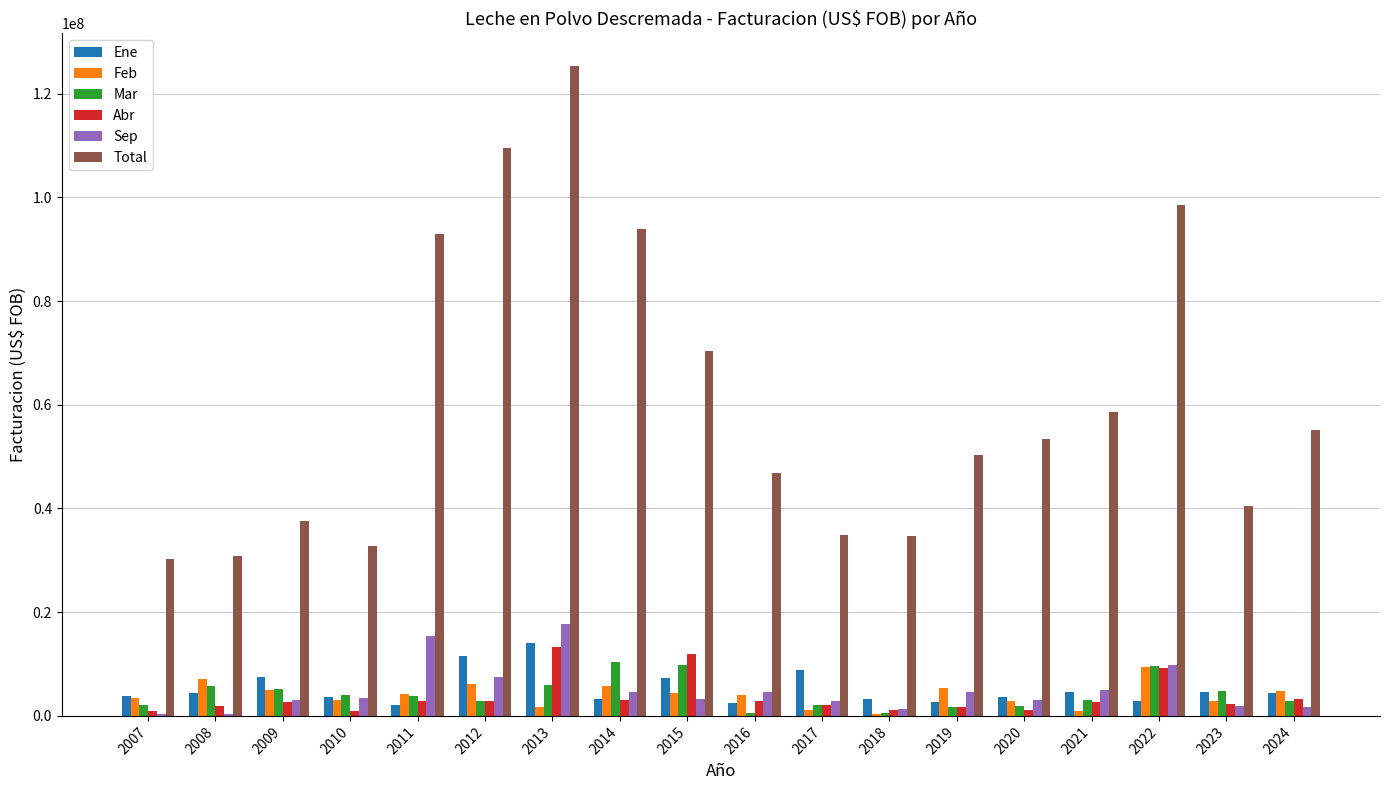

Which series has the largest total across all categories?

Total